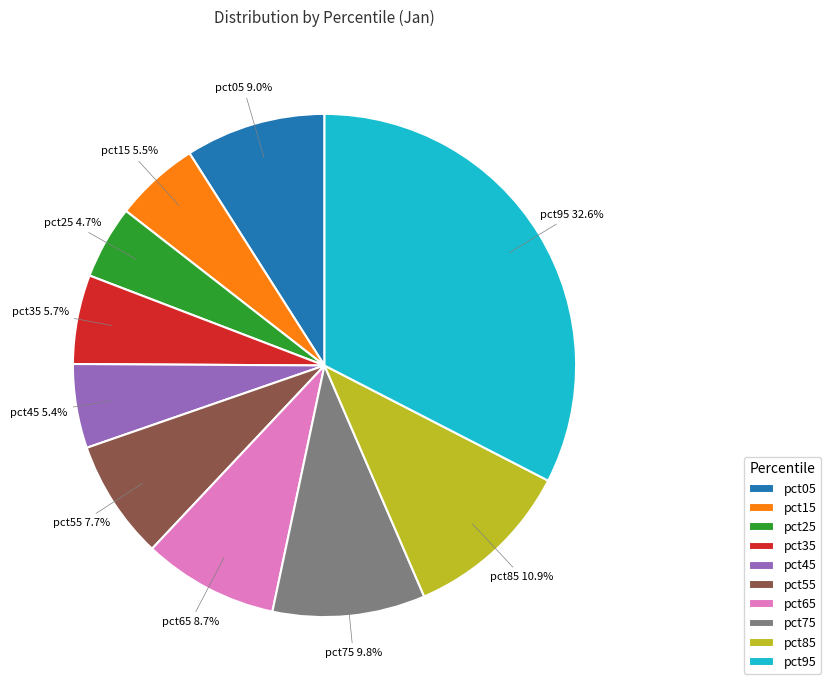

What is the largest slice in the pie chart?

pct95